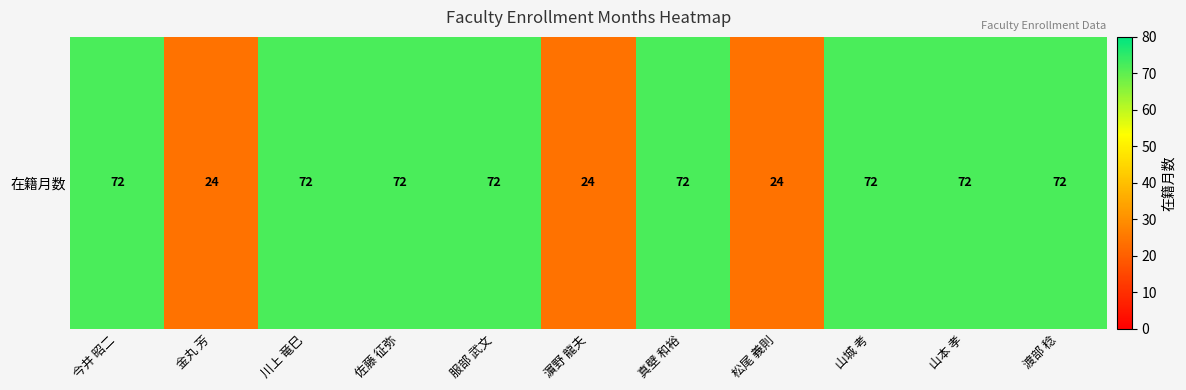

True or false: the data shows 128 at 渡部 稔.

False